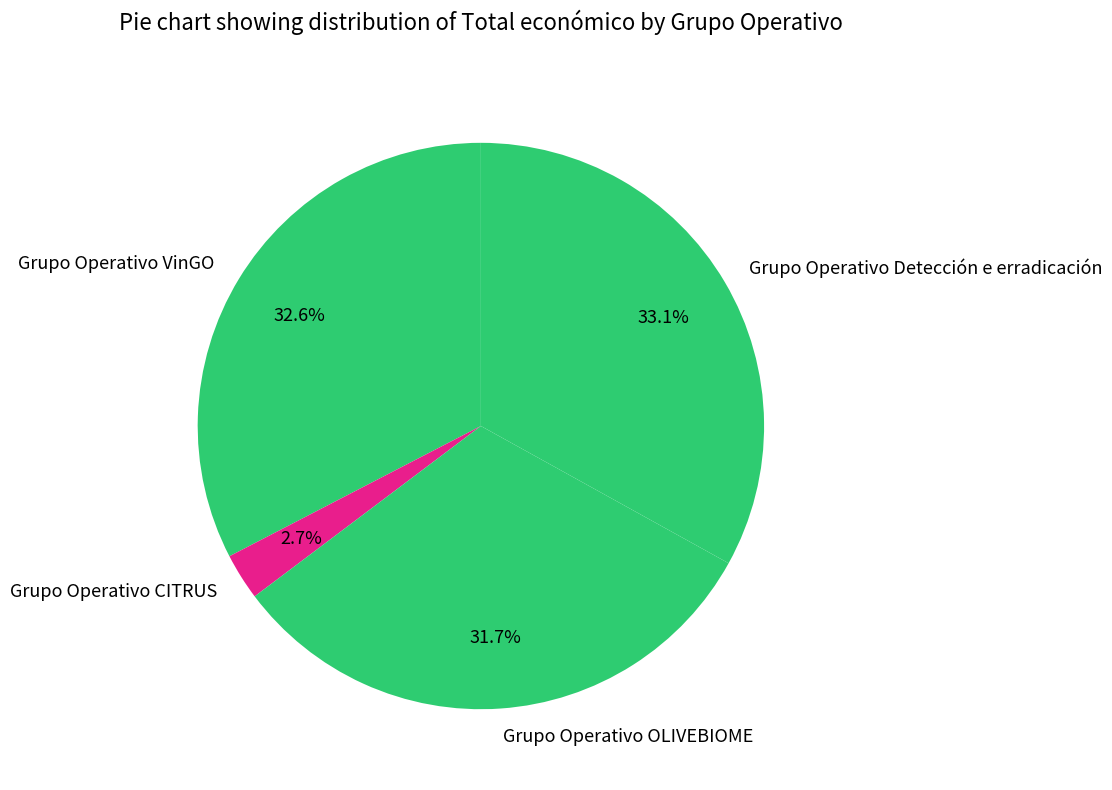

Count the number of slices in the pie.

4